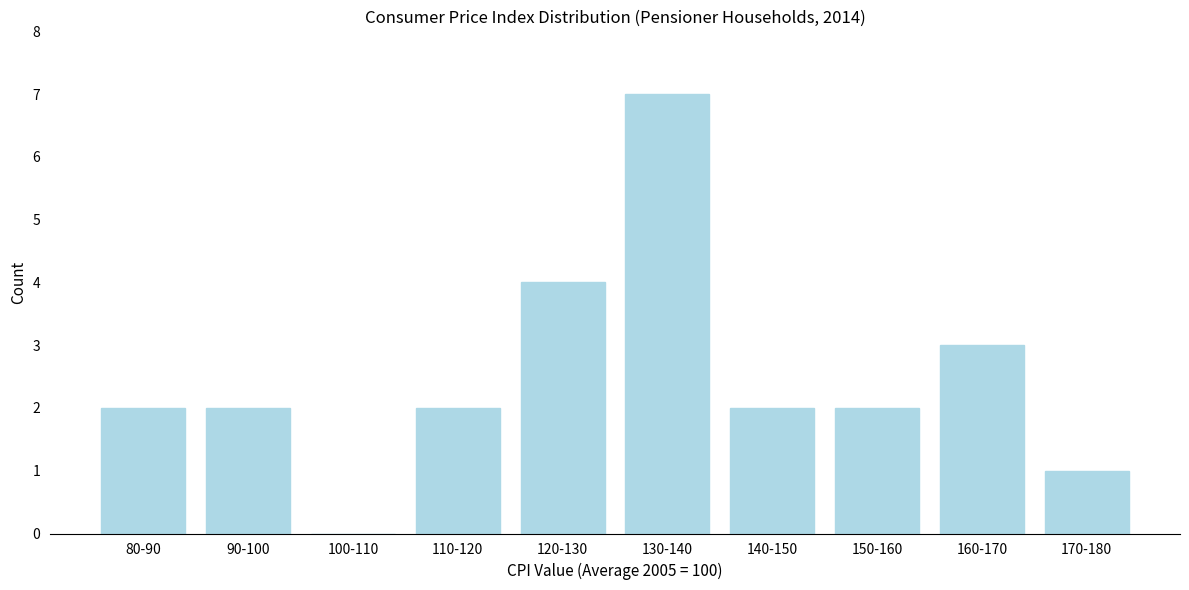

Reading left to right, extract all data points from this chart.

80-90=2	90-100=2	100-110=0	110-120=2	120-130=4	130-140=7	140-150=2	150-160=2	160-170=3	170-180=1